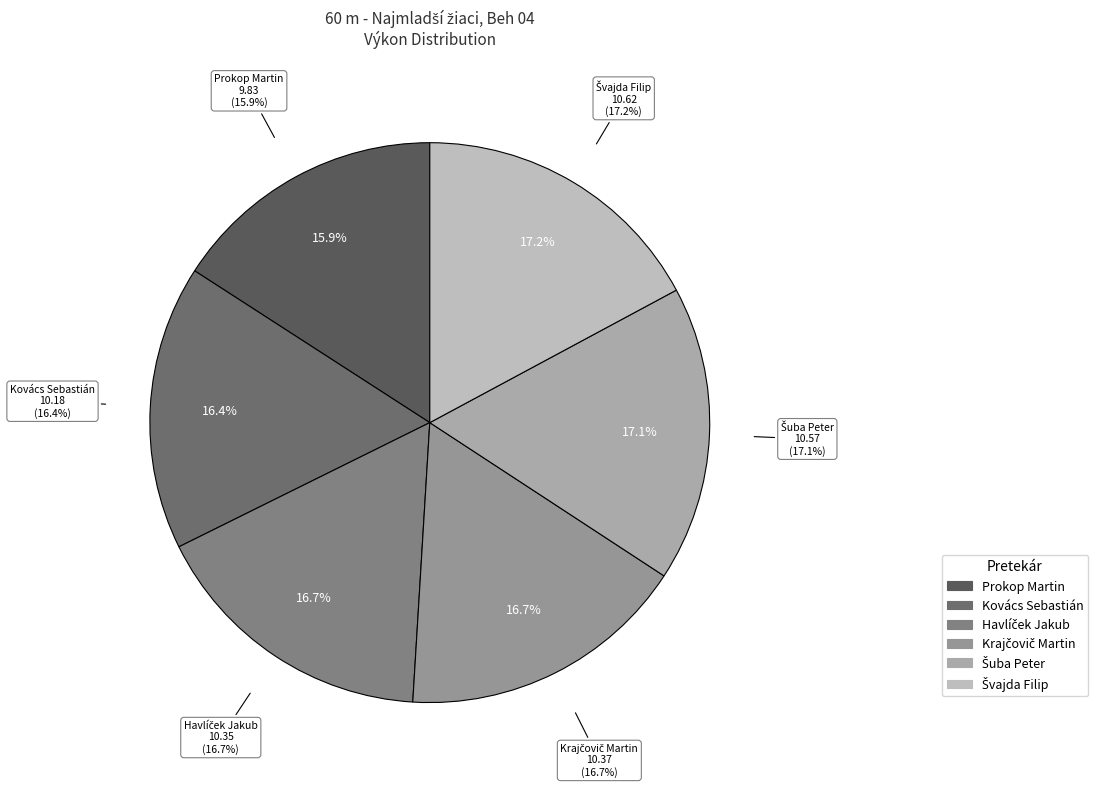

To the nearest percent, what is the combined percentage of Krajčovič Martin and Havlíček Jakub?

33%